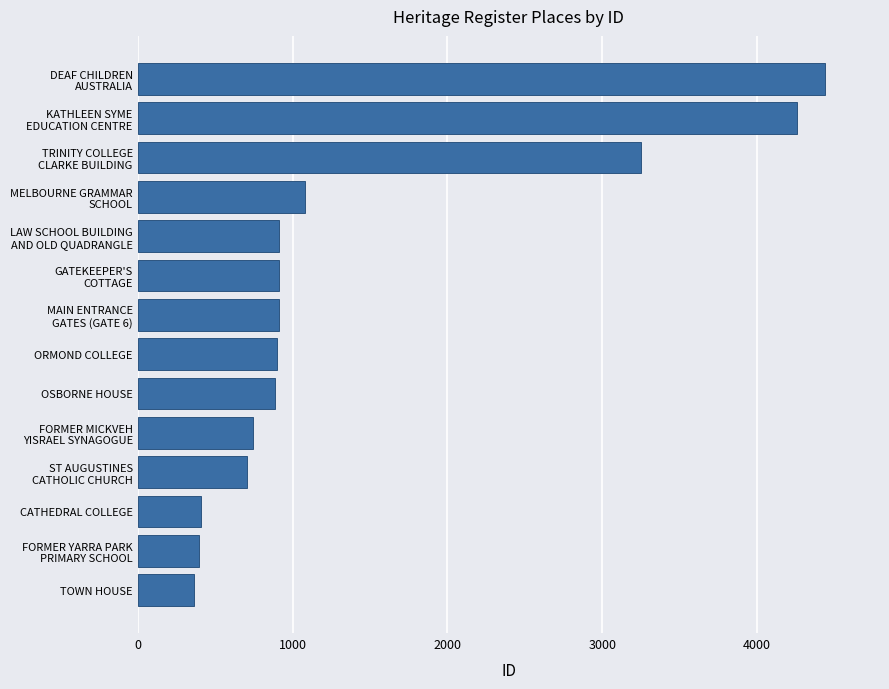

What is the difference between the second highest and minimum values?

3891